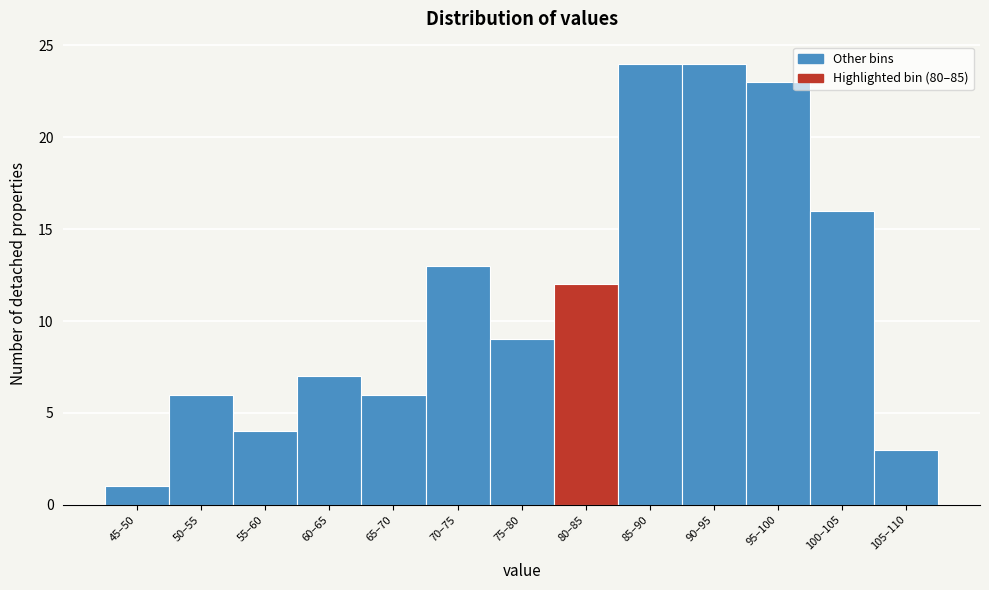

Reading right to left, list all the values displayed in this chart.

105–110=3	100–105=16	95–100=23	90–95=24	85–90=24	80–85=12	75–80=9	70–75=13	65–70=6	60–65=7	55–60=4	50–55=6	45–50=1